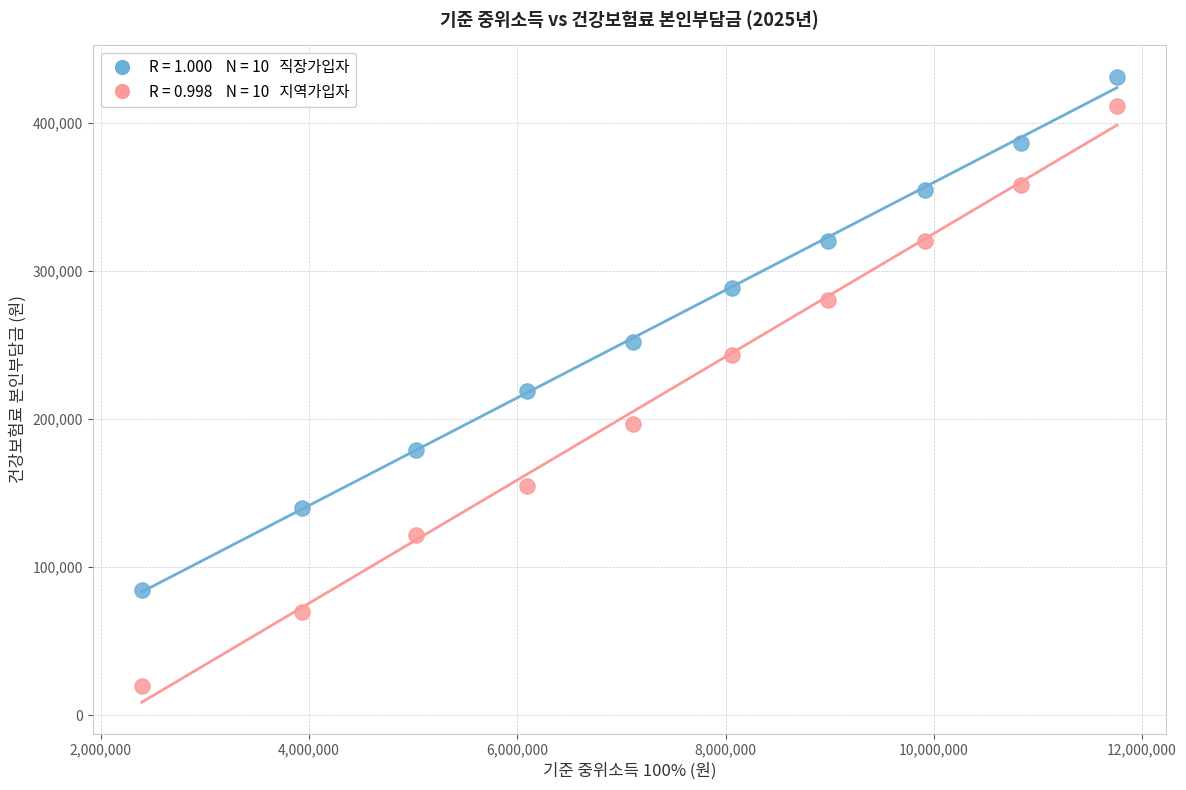

Across all data points, what is the range of Y values (max minus min)?

411514